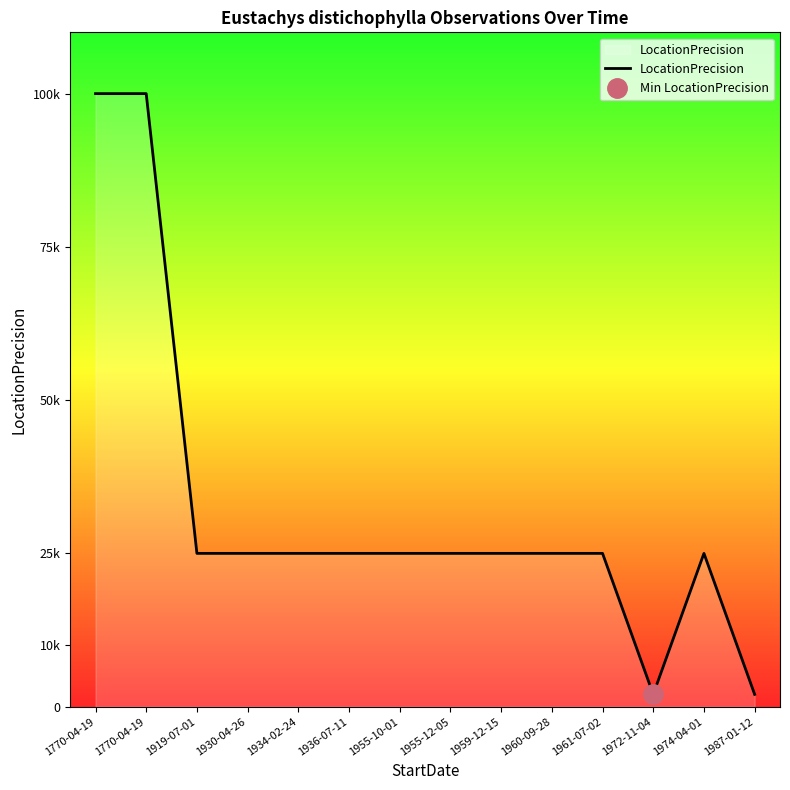

At which category does the chart reach its minimum across all series?

1972-11-04